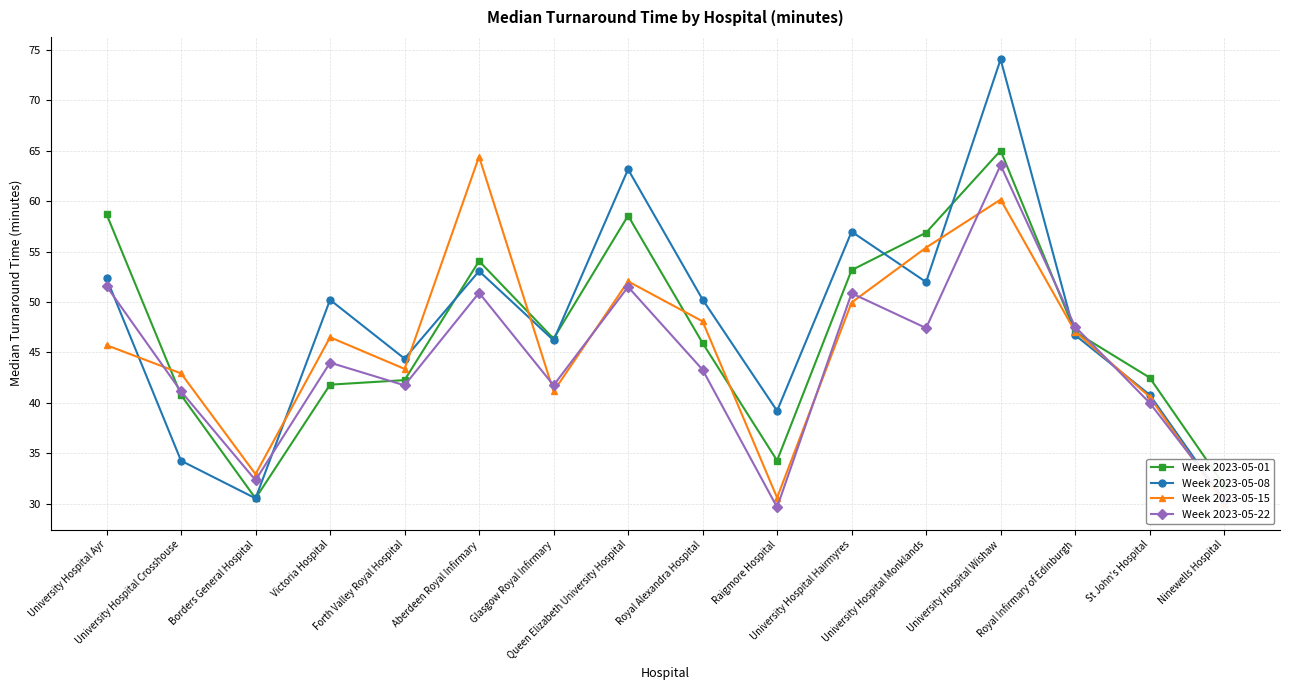

How many values in the Week 2023-05-08 series are below 50?

8